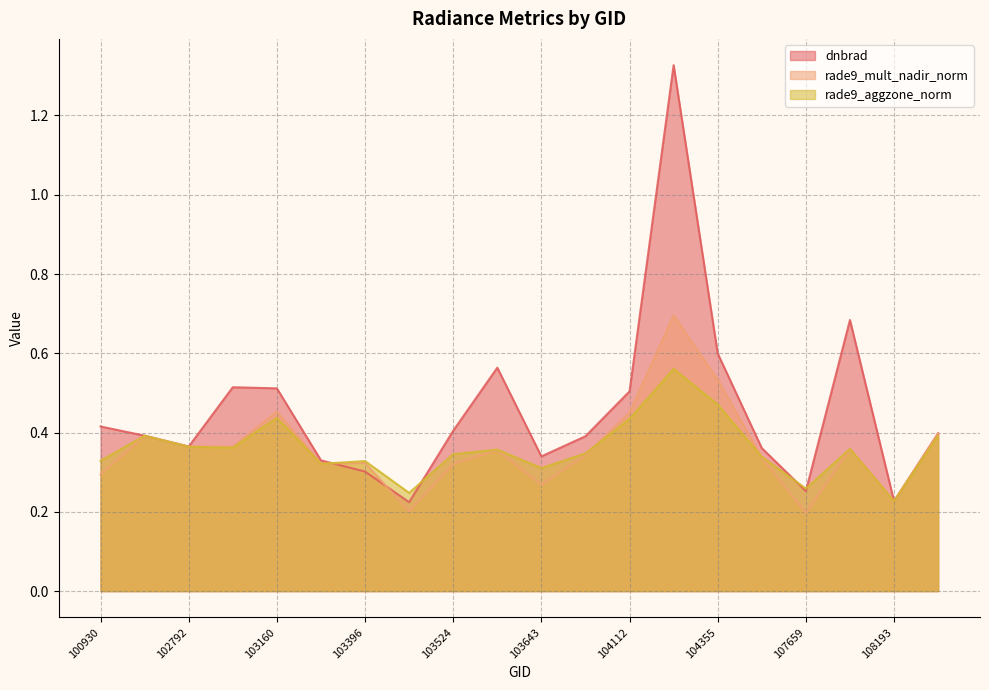

Is it true that rade9_aggzone_norm equals 0.2 at 103515?

True